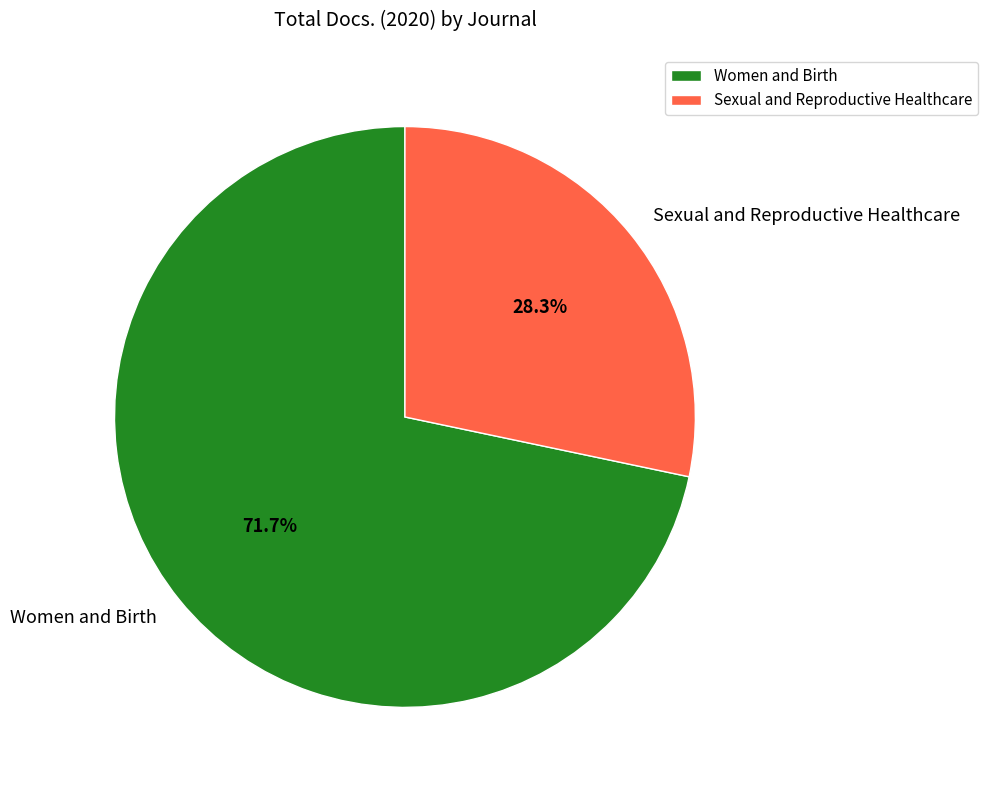

What is the total percentage of Women and Birth and Sexual and Reproductive Healthcare?

100.0%